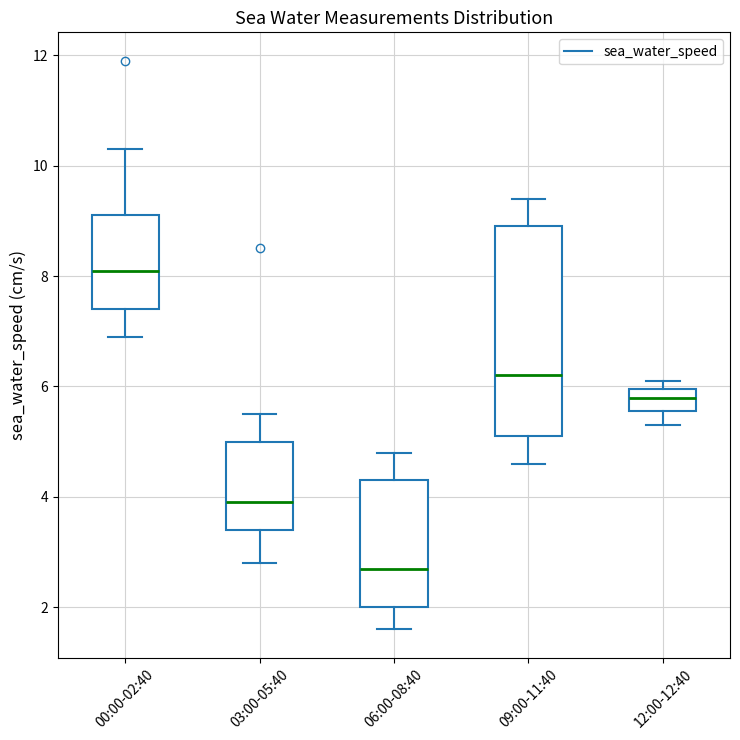

Where is the upper edge of the box for 12:00-12:40 on the y-axis? The values are not printed on the chart, so give them approximately, as read against the axis.

6.0